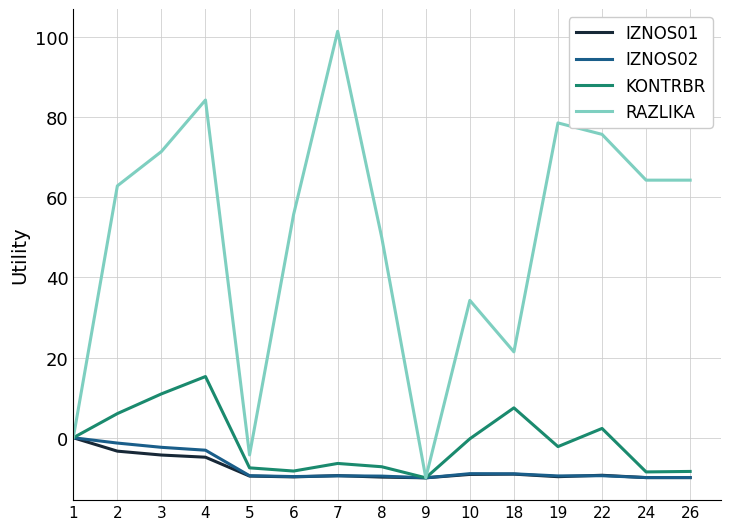

Between 4 and 26, which series saw the biggest shift?

KONTRBR